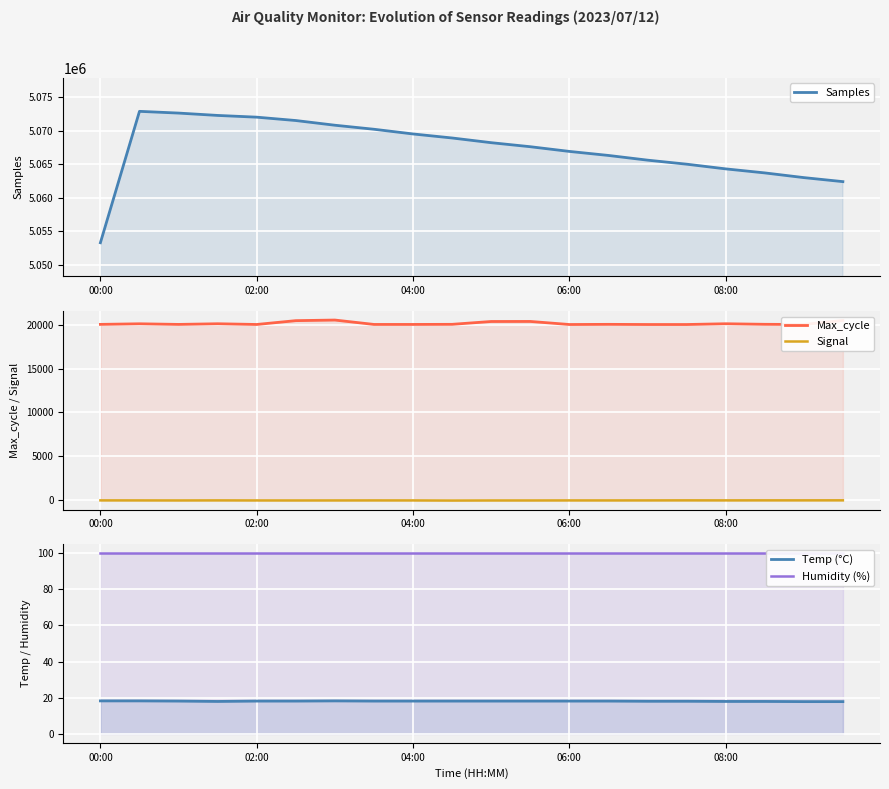

True or false: Temp (°C) has a value of 23.8 at 06:00.

False